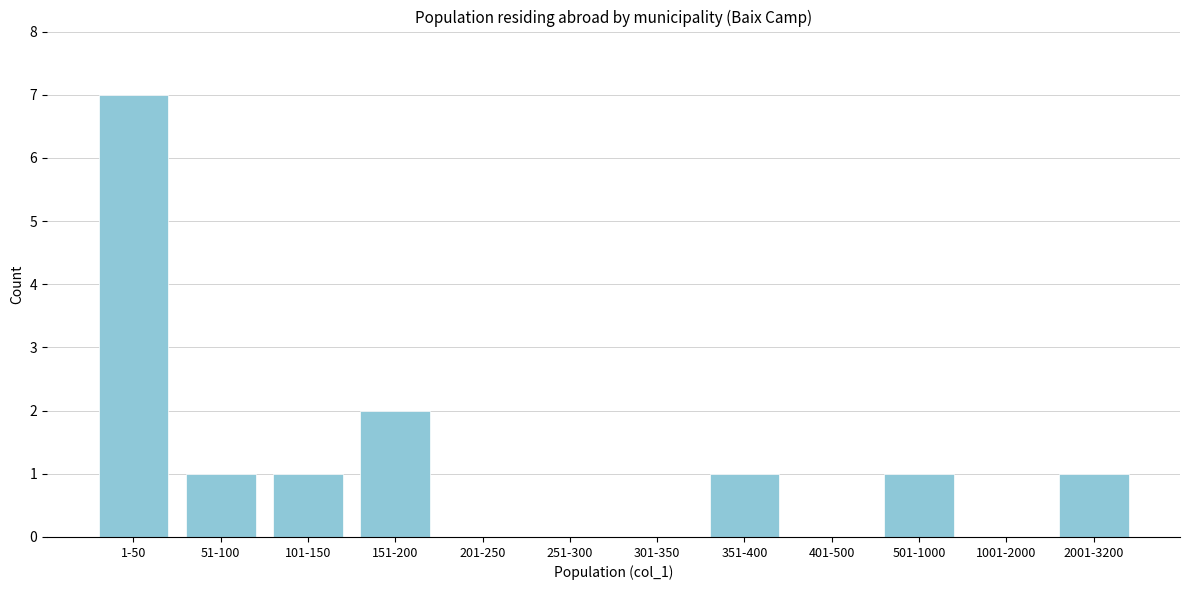

Reading right to left, extract all data points from this chart.

2001-3200=1	1001-2000=0	501-1000=1	401-500=0	351-400=1	301-350=0	251-300=0	201-250=0	151-200=2	101-150=1	51-100=1	1-50=7